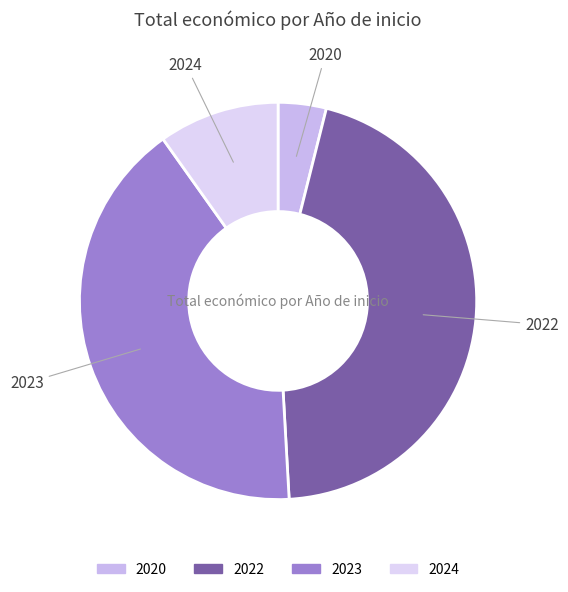

How many segments does this pie chart have?

4